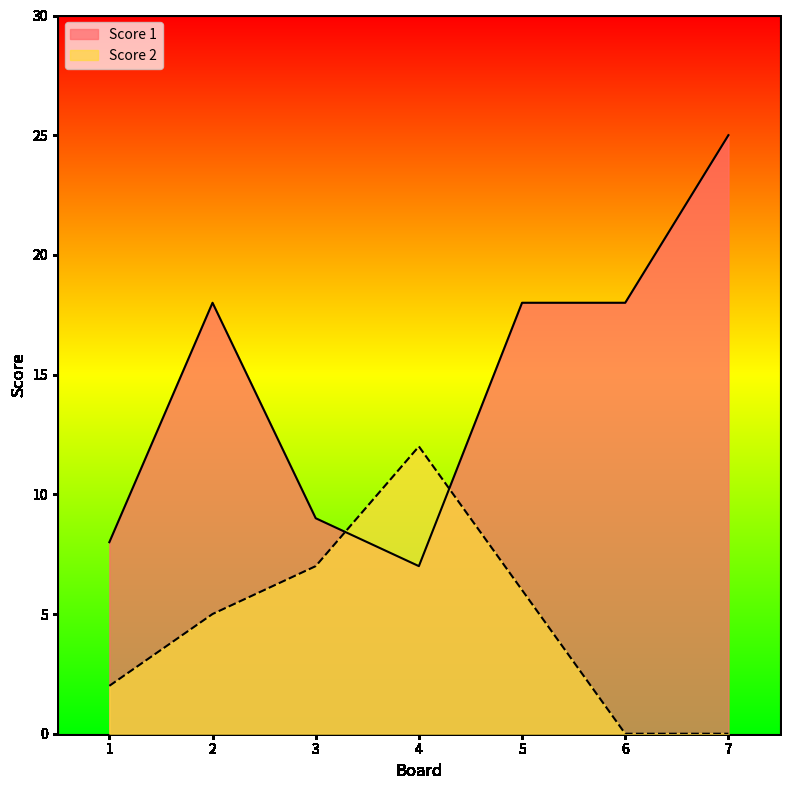

The value of Score 1 at 6 is 18. True or false?

True